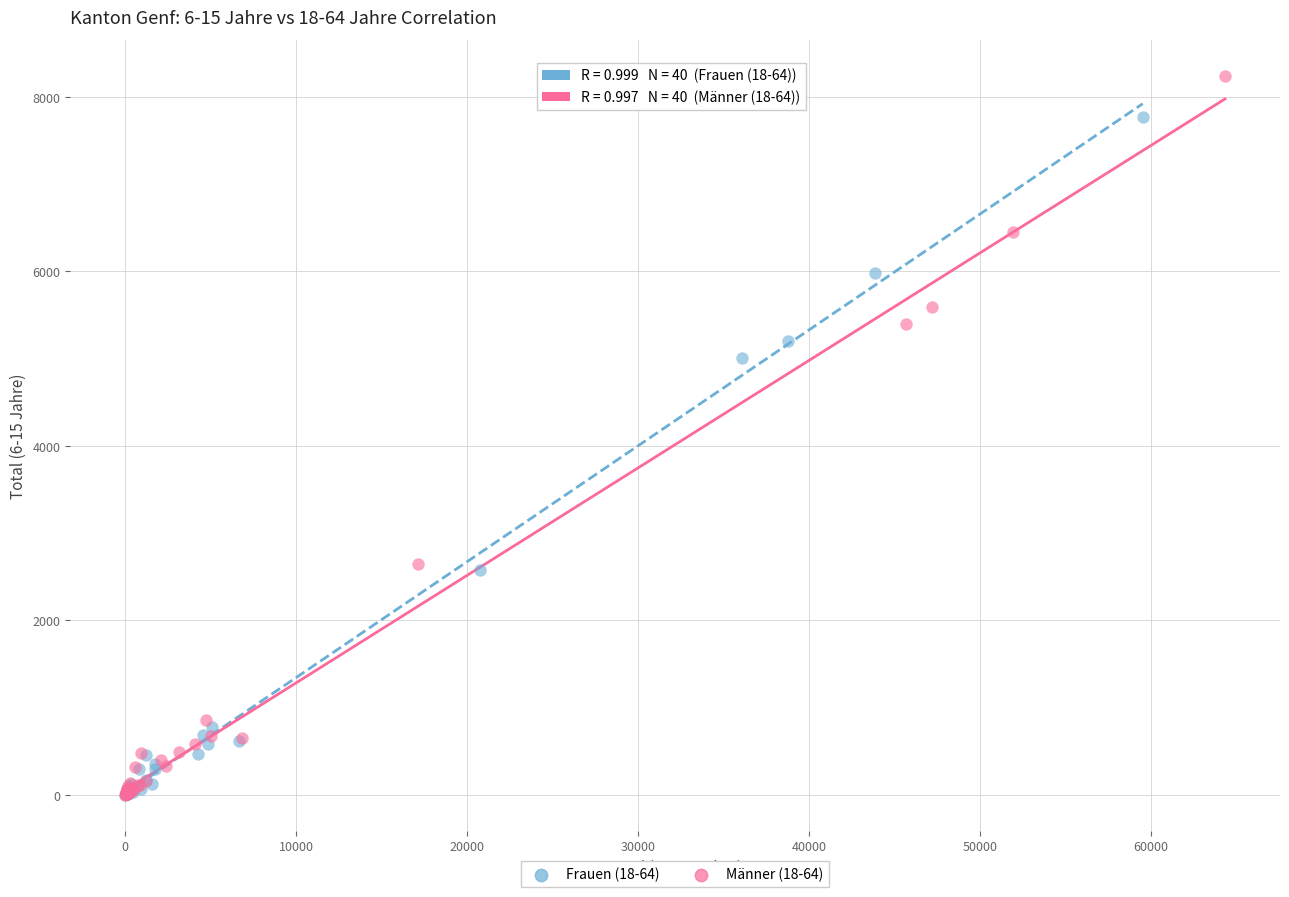

Which series contains the highest Y value?

Männer (18-64)